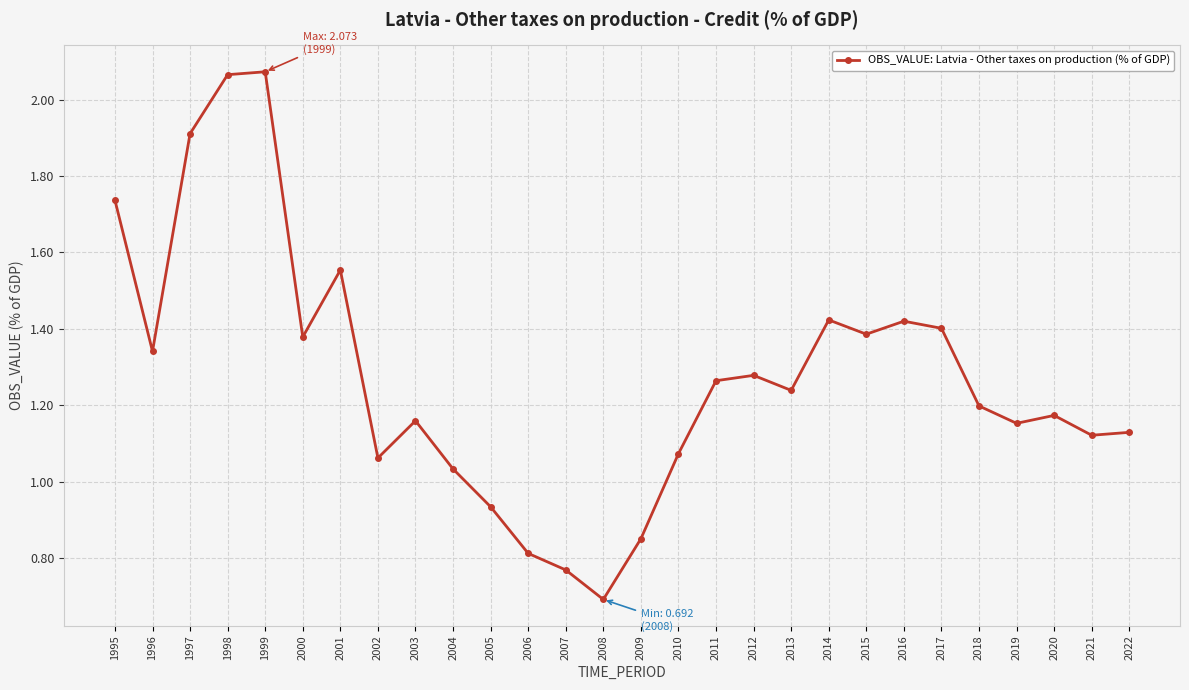

The value at 1997 is 0.5. True or false?

False